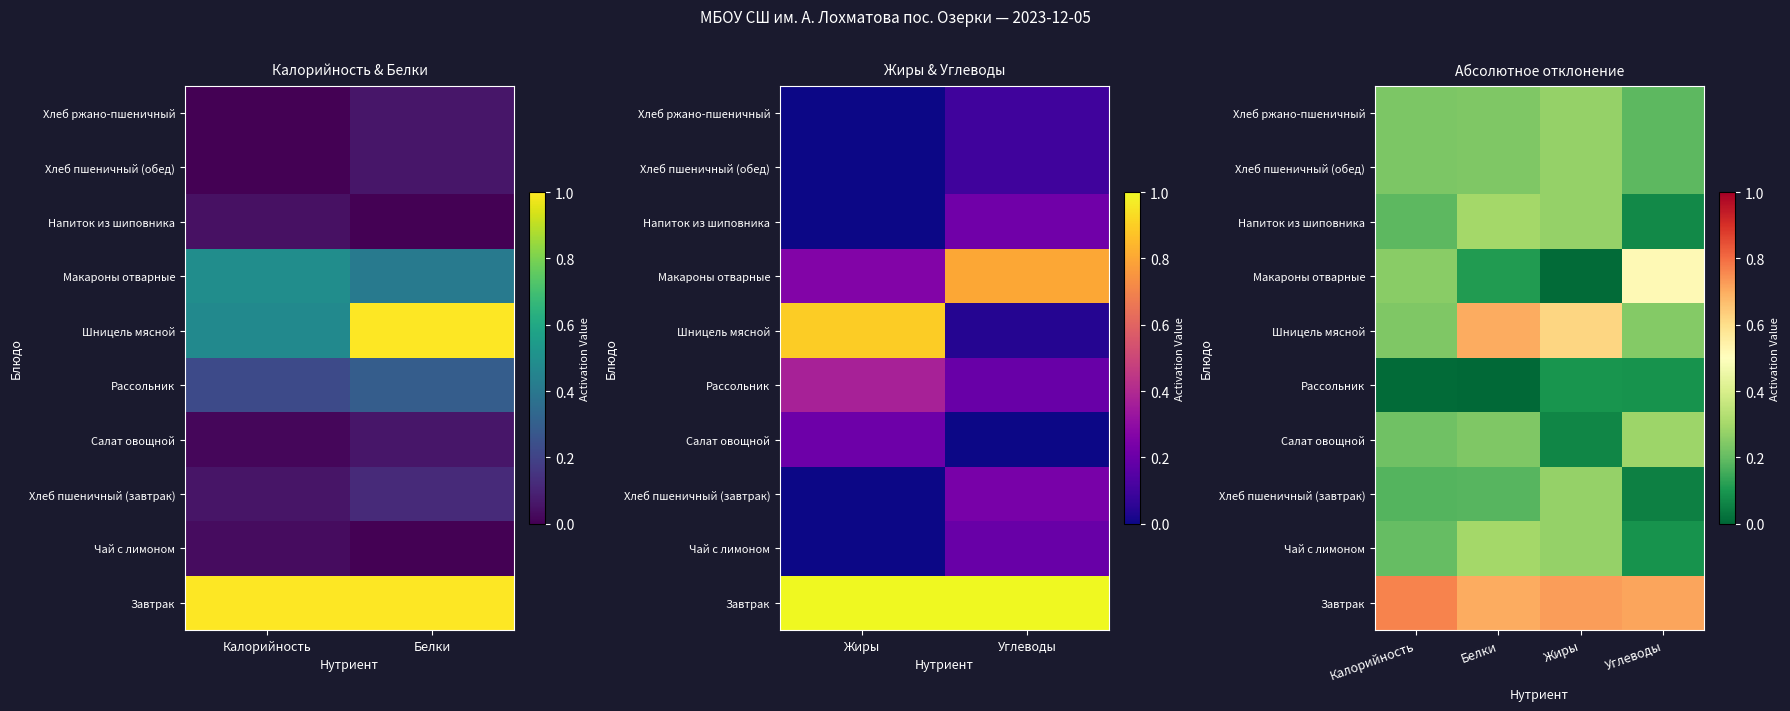

True or false: Макароны отварные has a value of 0.0 at Жиры.

False